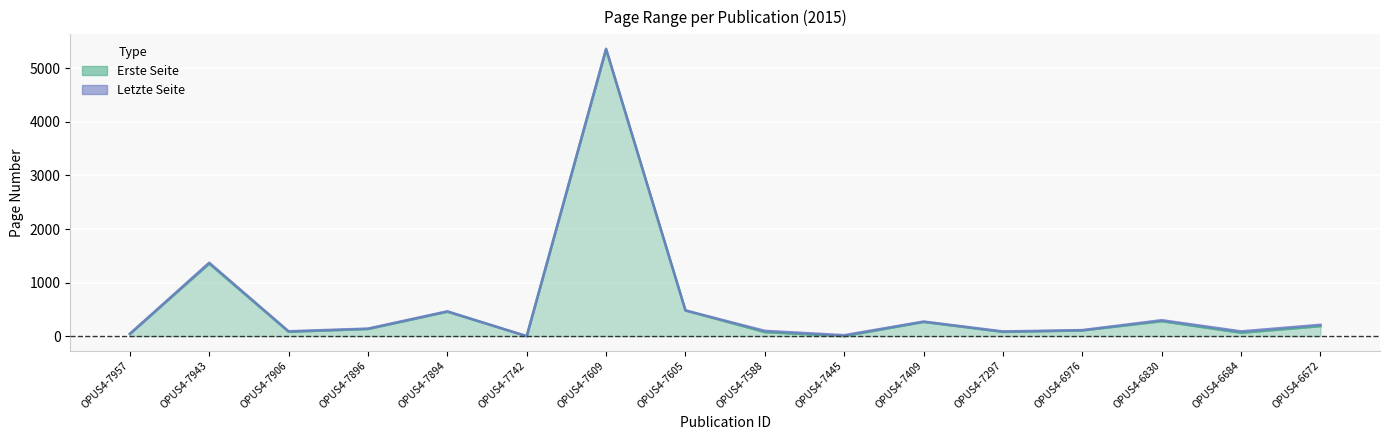

Reading left to right, transcribe all the data shown in this chart.

Erste Seite: OPUS4-7957=41	OPUS4-7943=1354	OPUS4-7906=82	OPUS4-7896=133	OPUS4-7894=456	OPUS4-7742=0	OPUS4-7609=5352	OPUS4-7605=480	OPUS4-7588=75	OPUS4-7445=1	OPUS4-7409=265	OPUS4-7297=79	OPUS4-6976=106	OPUS4-6830=279	OPUS4-6684=63	OPUS4-6672=187
Letzte Seite: OPUS4-7957=42	OPUS4-7943=1372	OPUS4-7906=91	OPUS4-7896=141	OPUS4-7894=464	OPUS4-7742=0	OPUS4-7609=5366	OPUS4-7605=480	OPUS4-7588=99	OPUS4-7445=18	OPUS4-7409=273	OPUS4-7297=88	OPUS4-6976=113	OPUS4-6830=298	OPUS4-6684=89	OPUS4-6672=212